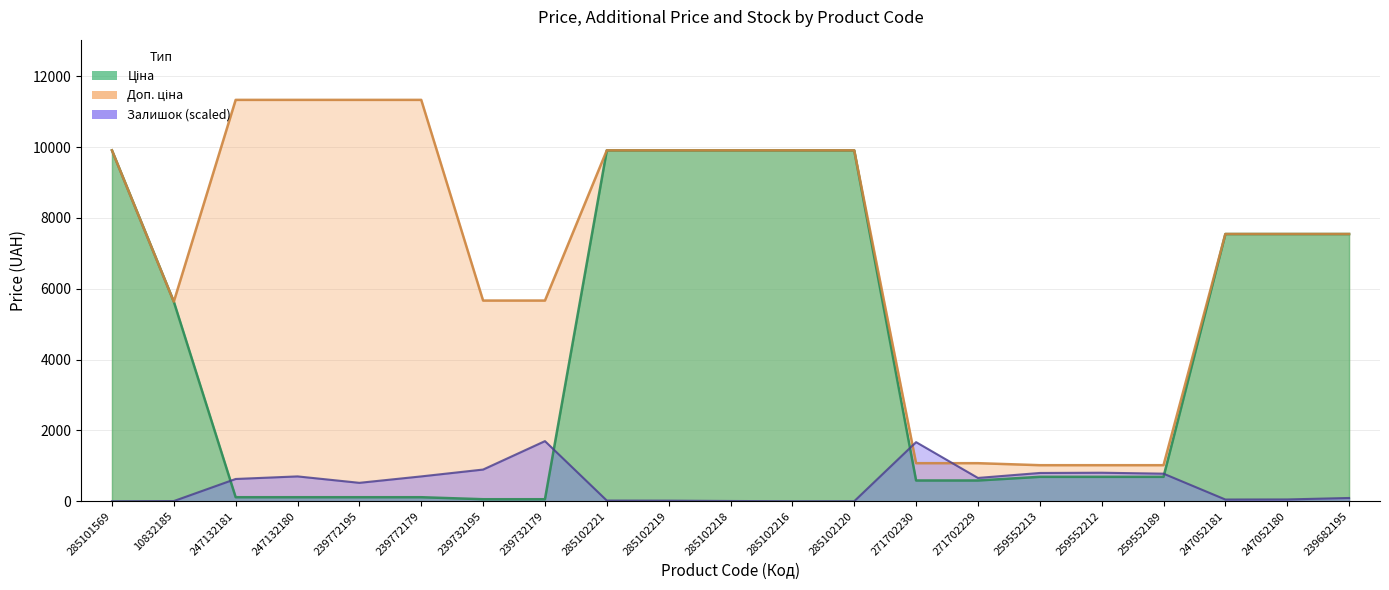

True or false: Залишок has a value of 28.5 at 285102221.

False